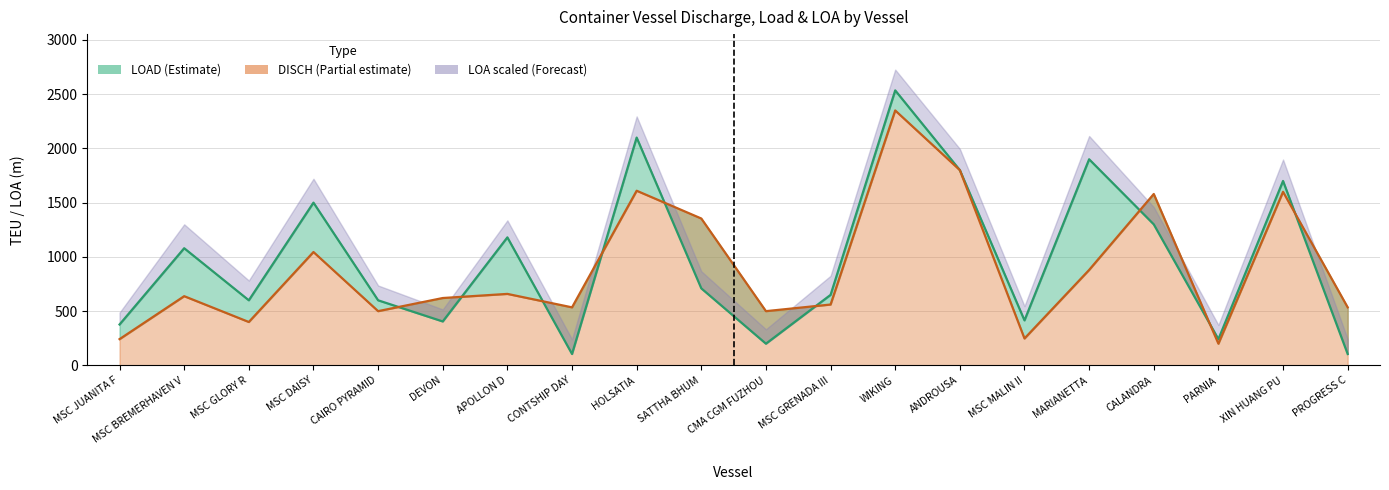

How many lines are shown in the chart?

2